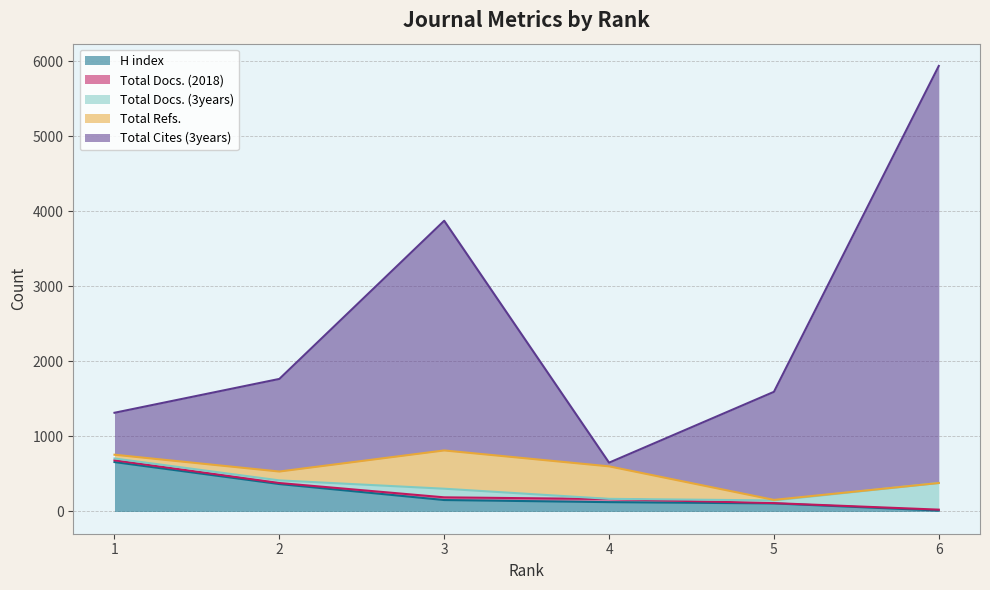

Reading left to right, extract all data points from this chart.

H index: 1=658	2=365	3=152	4=124	5=107	6=12
Total Docs. (2018): 1=24	2=14	3=36	4=41	5=4	6=12
Total Docs. (3years): 1=24	2=35	3=115	4=3	5=36	6=355
Total Refs.: 1=50	2=118	3=510	4=433	5=7	6=0
Total Cites (3years): 1=559	2=1234	3=3061	4=49	5=1440	6=5558